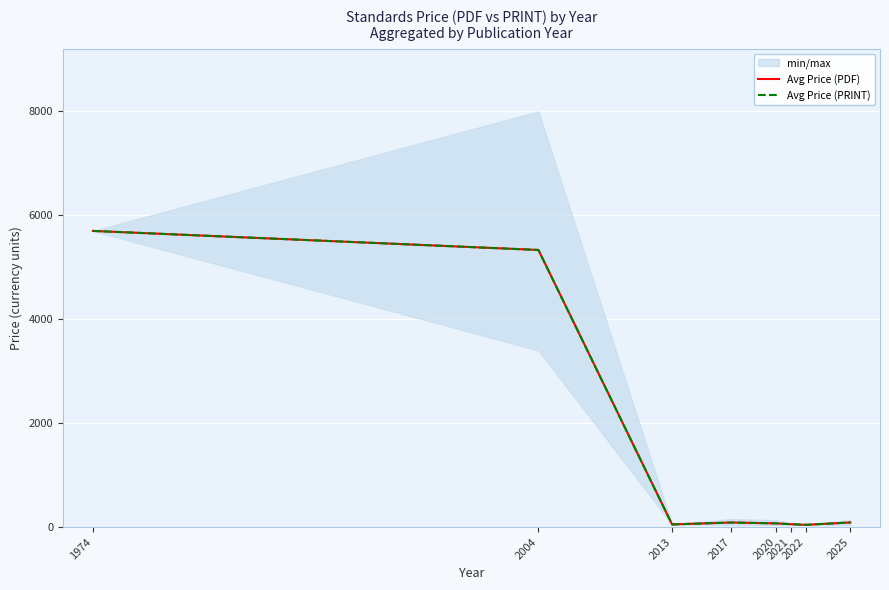

At which label does Avg Price (PRINT) reach its minimum?

2022